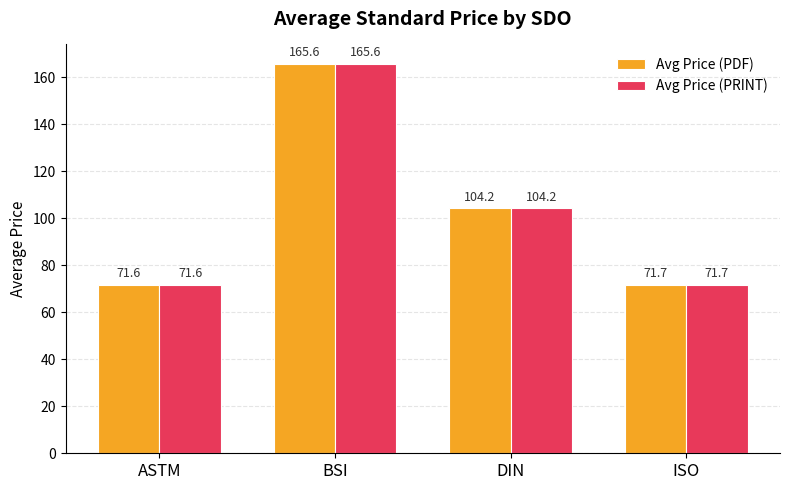

What position from the right is ISO?

1